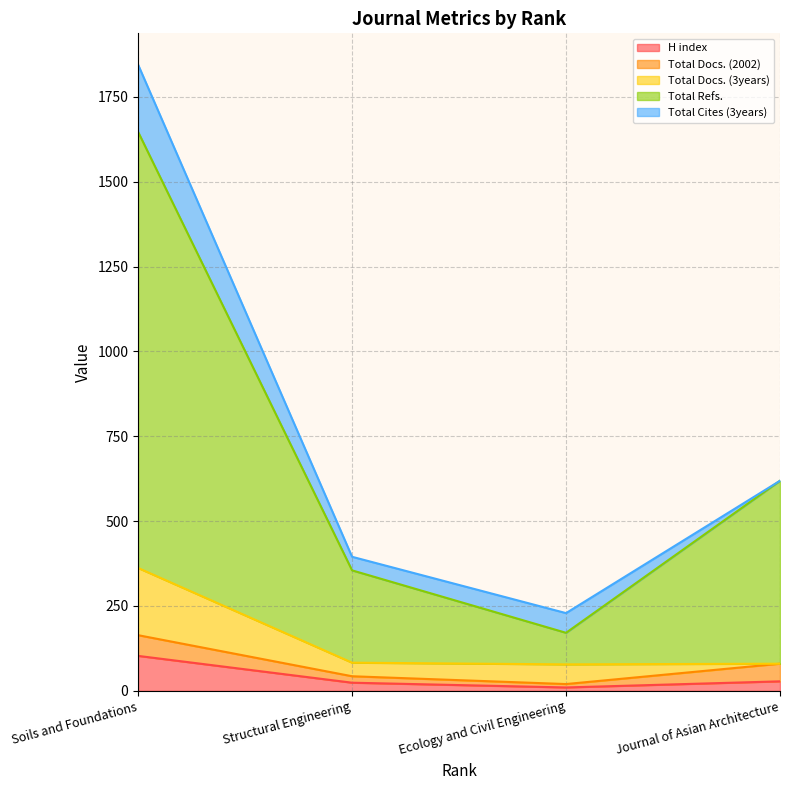

What is the sum of the Total Refs. values at Structural Engineering and Journal of Asian Architecture?

811